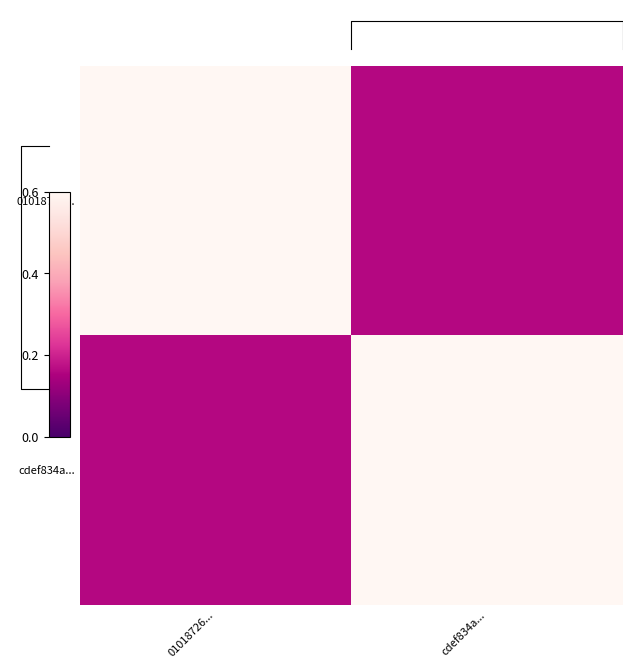

At which label is cdef834a... closest to 0?

01018726...